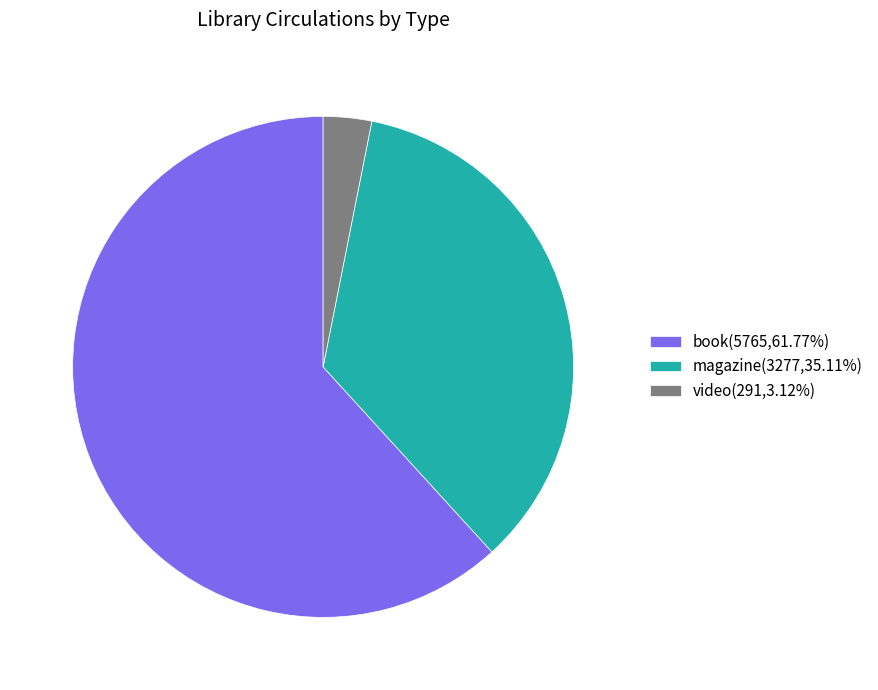

Do magazine(3277,35.11%) and video(291,3.12%) together represent more than half of the pie?

No